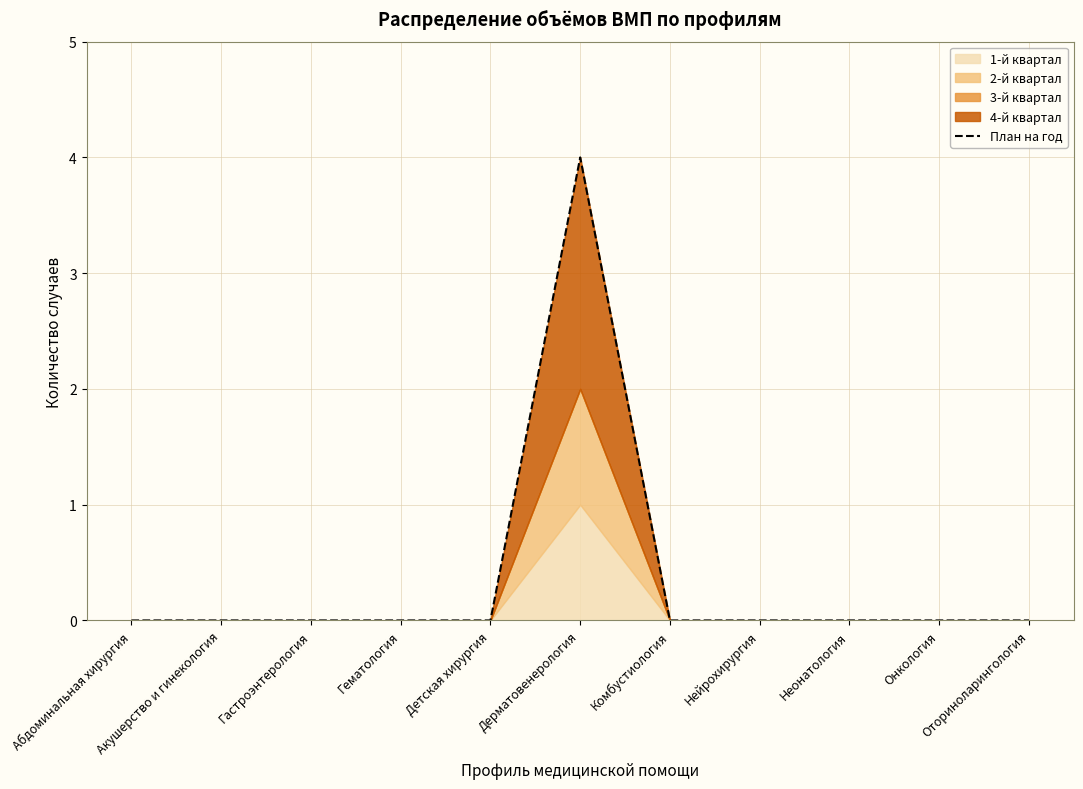

True or false: the data shows 0 at Акушерство и гинекология.

True